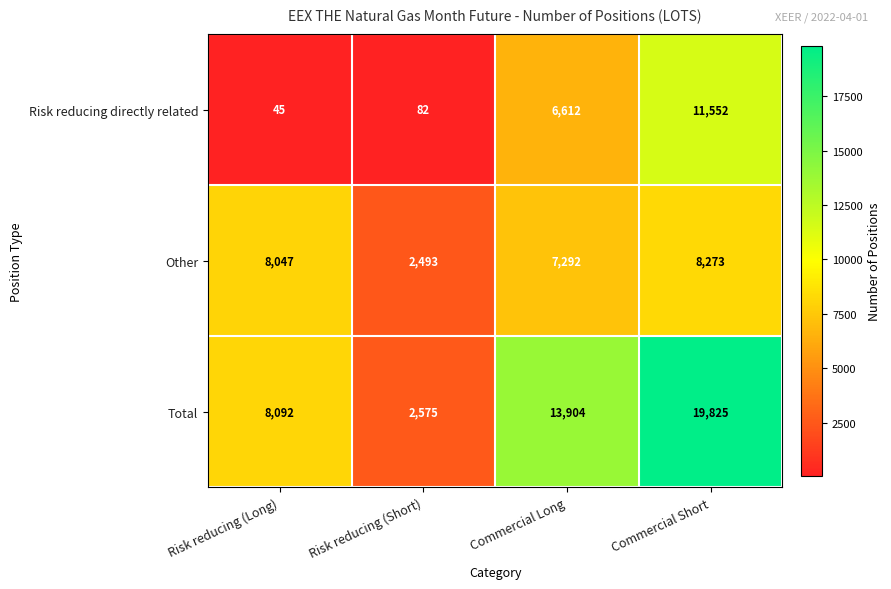

How many categories are shown in the chart?

4